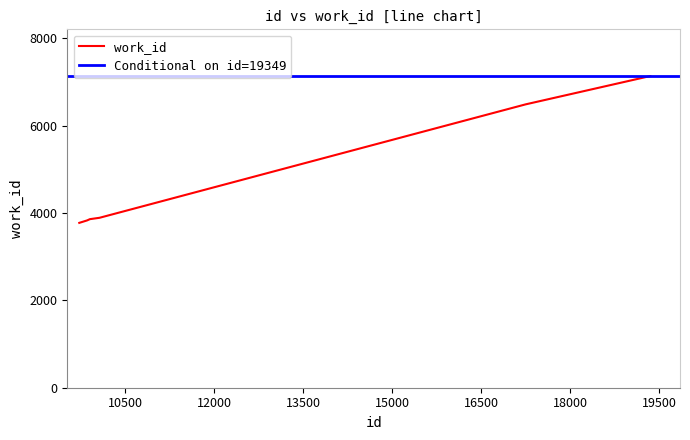

What is the difference between the values at 9907 and 10070?

32